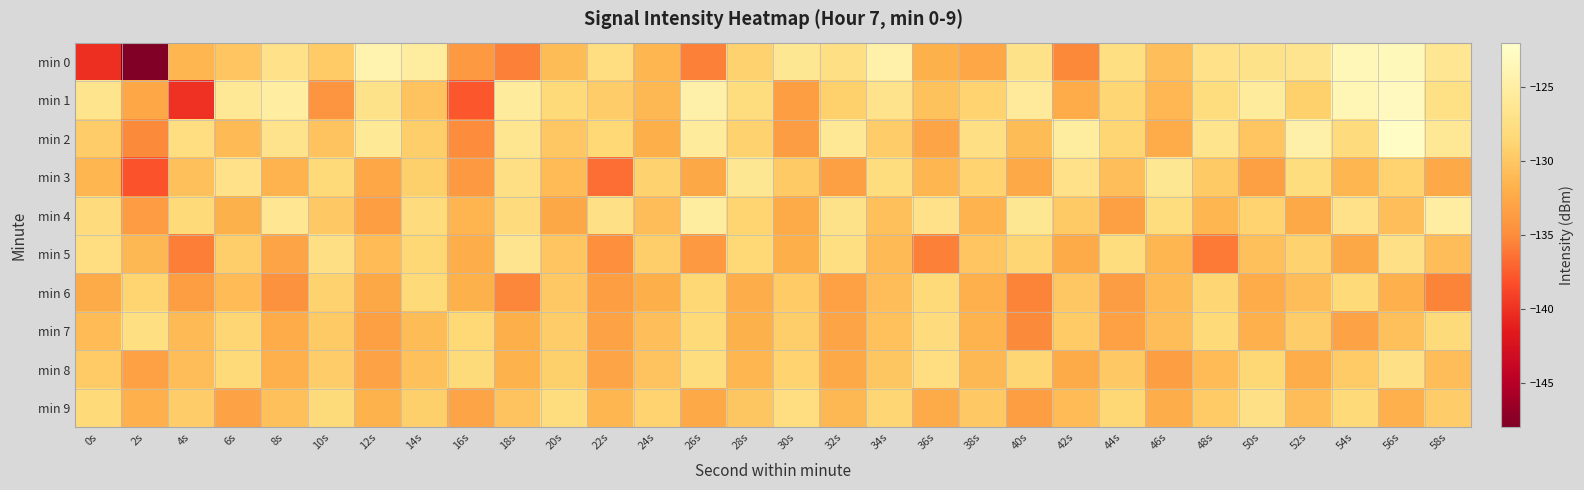

Which series has the largest range (max minus min)?

min 0